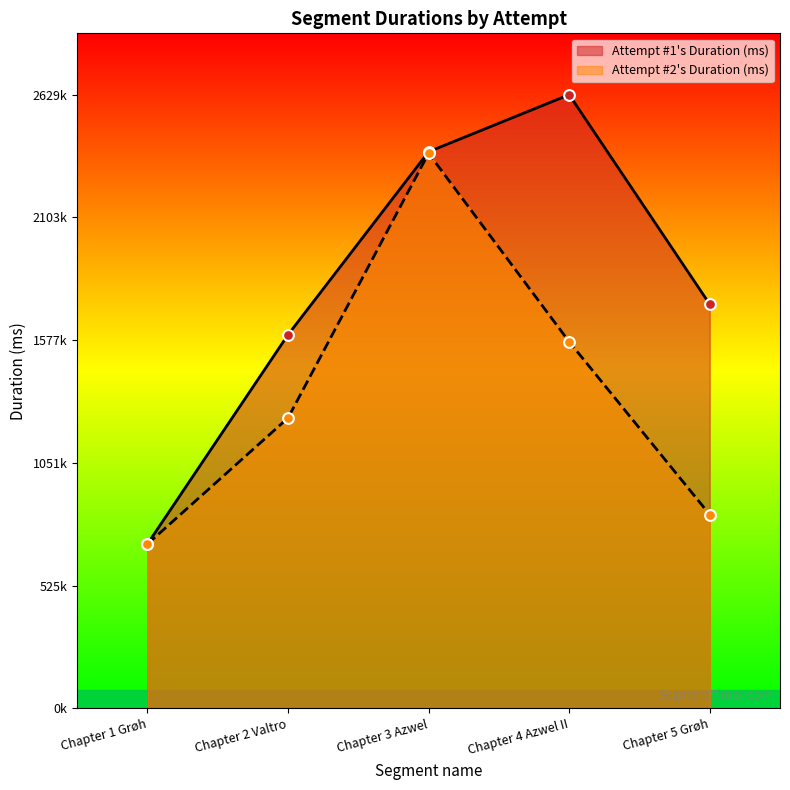

Is the value of Attempt #1's Duration (ms) at Chapter 4 Azwel II greater than the value of Attempt #2's Duration (ms) at Chapter 1 Grøh?

Yes